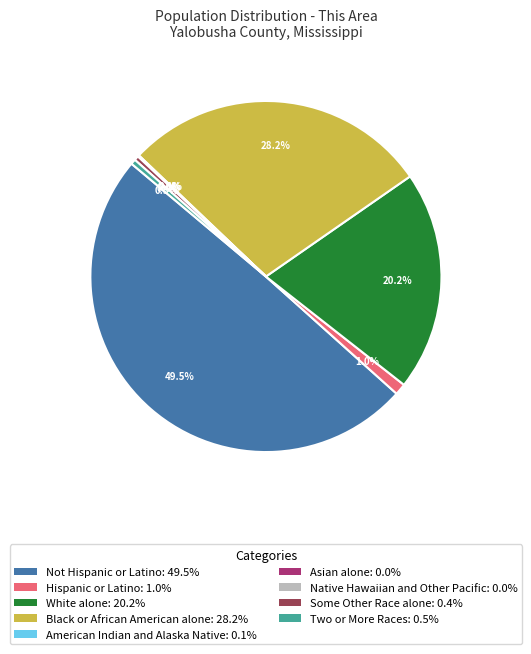

To the nearest percent, what is the average slice percentage?

11%